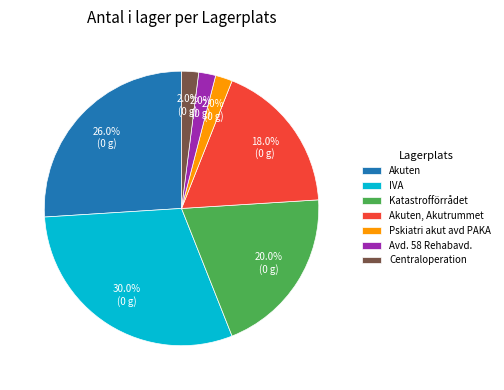

Is the sum of Centraloperation and IVA greater than half?

No